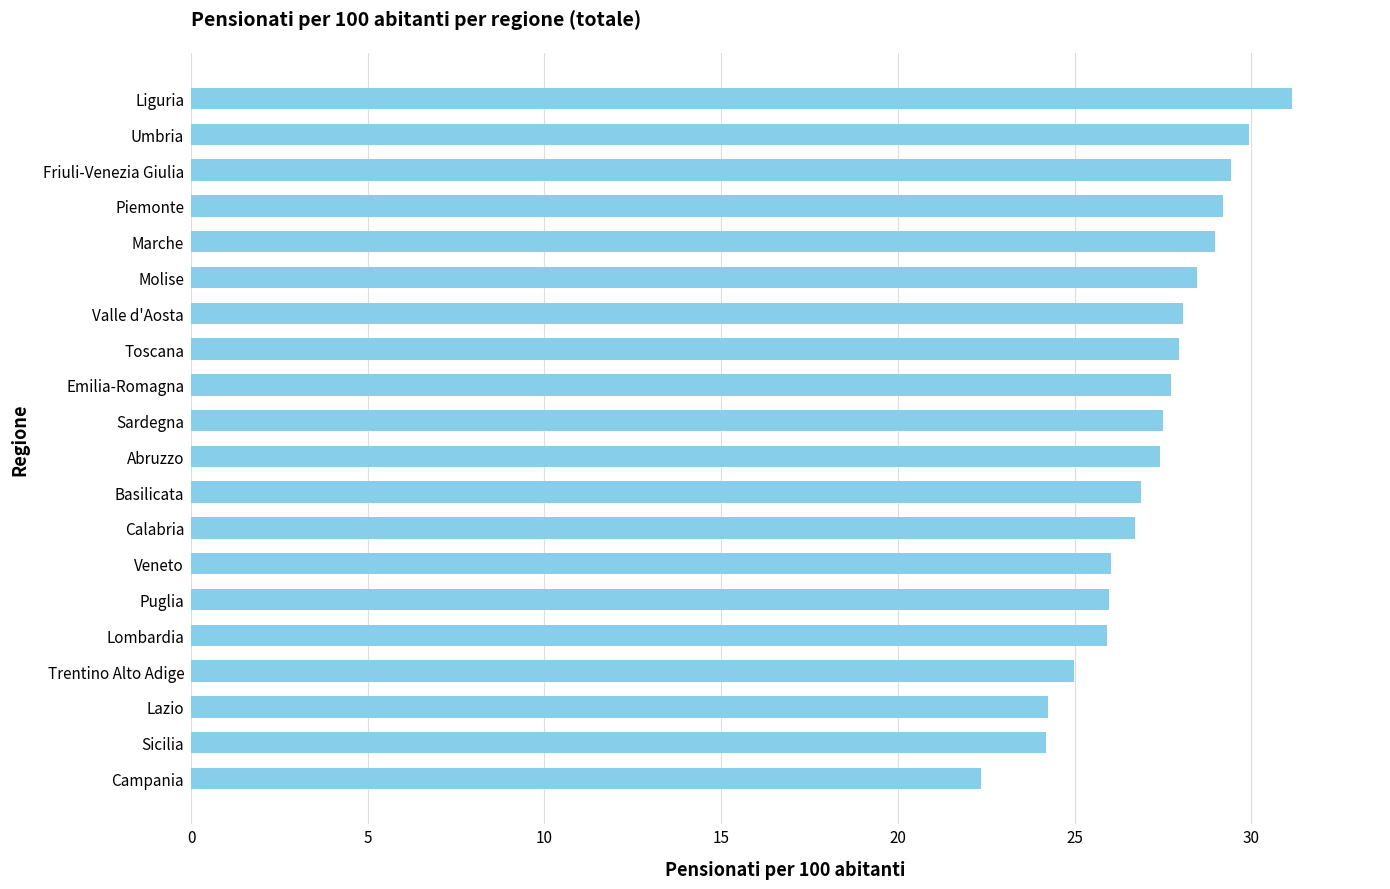

What is the smallest value displayed?

22.4